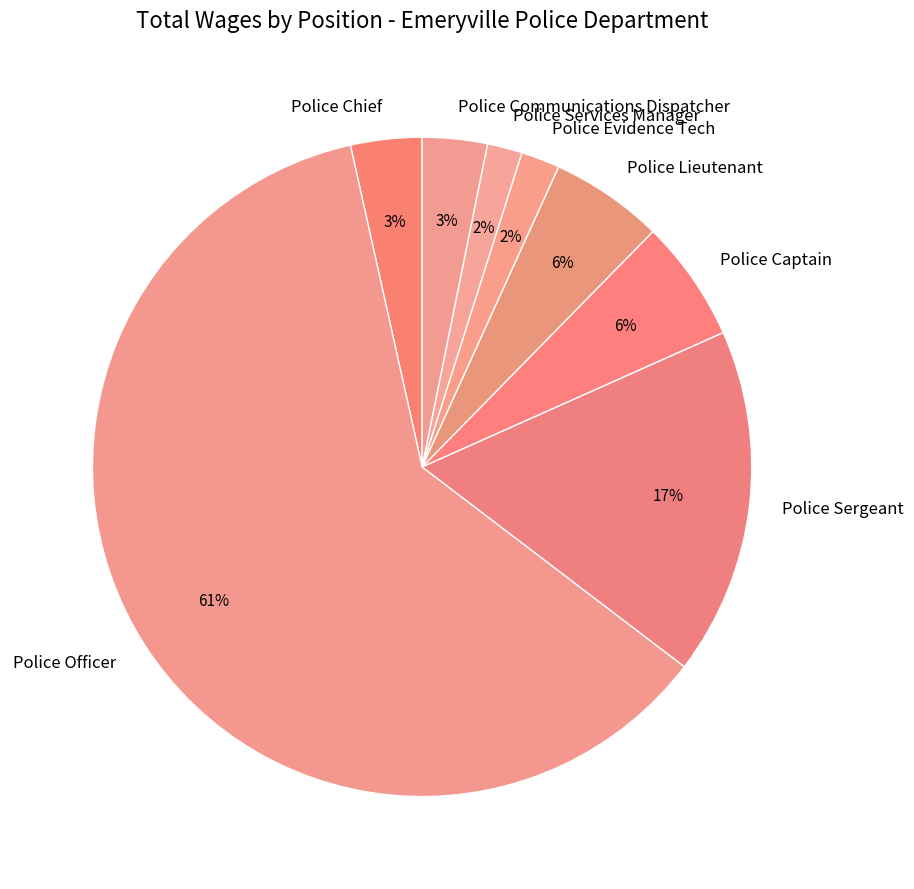

Which slice is the largest?

Police Officer